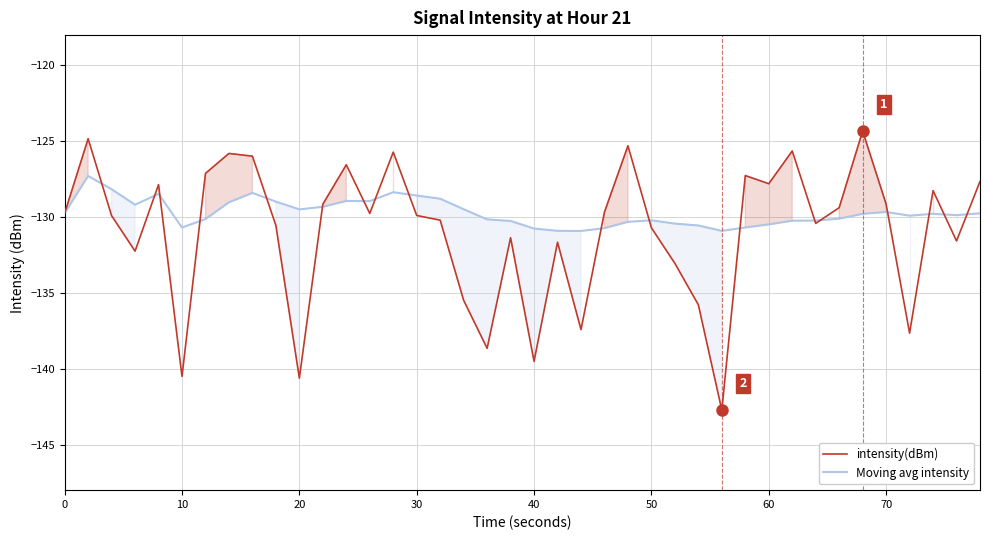

What is the value of the Moving avg intensity point at the 20th from the left?

-130.3